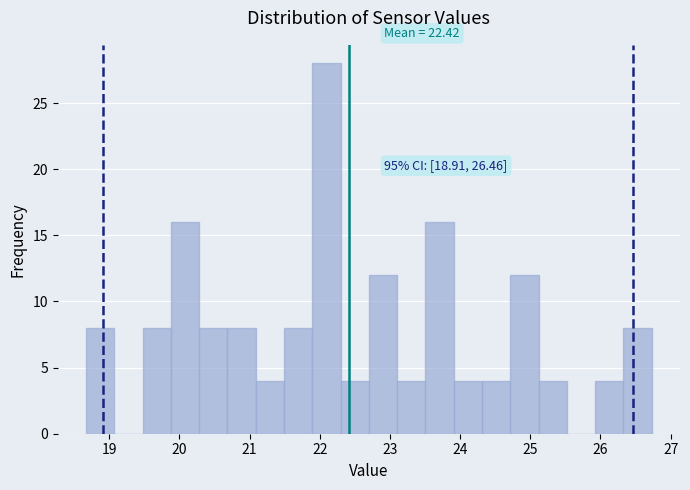

Which range on the x-axis has the tallest bar?

21.9 to 22.3